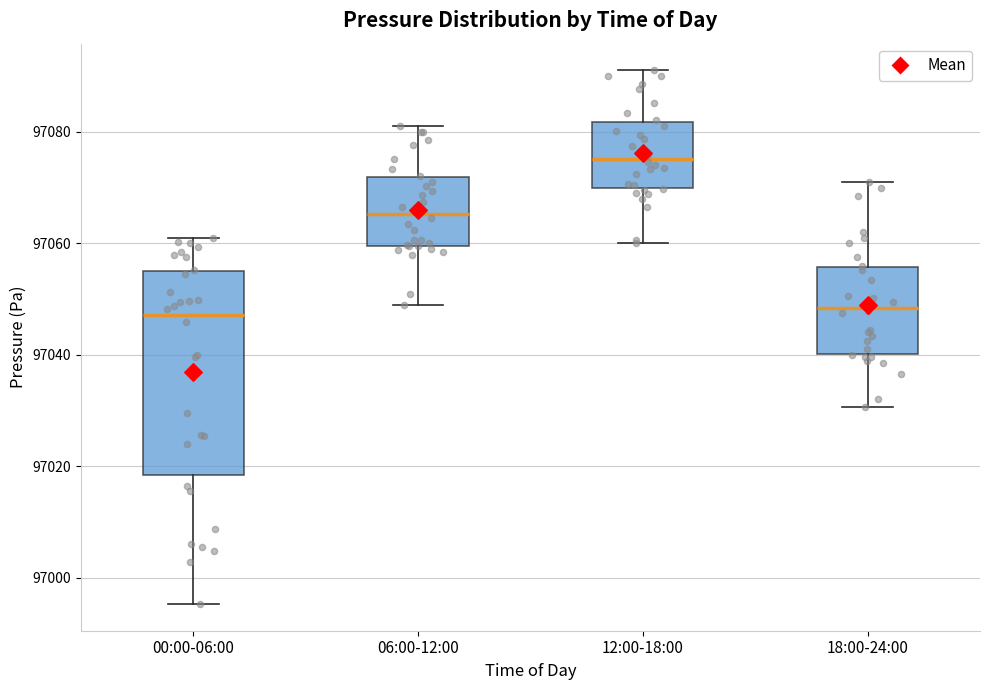

Reading left to right, read every box against the y-axis: the position of its median line, the range the box covers, and the ends of its whiskers. The values are not printed on the chart, so give them approximately, as read against the axis.

00:00-06:00: median 97048, box 97018 to 97056, whiskers 96996 to 97062
06:00-12:00: median 97066, box 97060 to 97072, whiskers 97048 to 97082
12:00-18:00: median 97076, box 97070 to 97082, whiskers 97060 to 97092
18:00-24:00: median 97048, box 97040 to 97056, whiskers 97030 to 97072